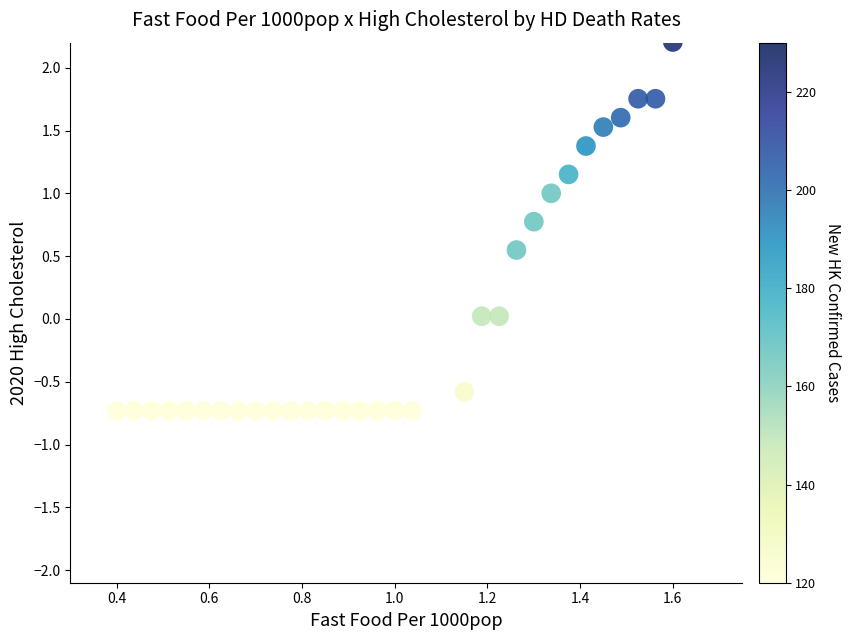

How many data points are displayed?

31